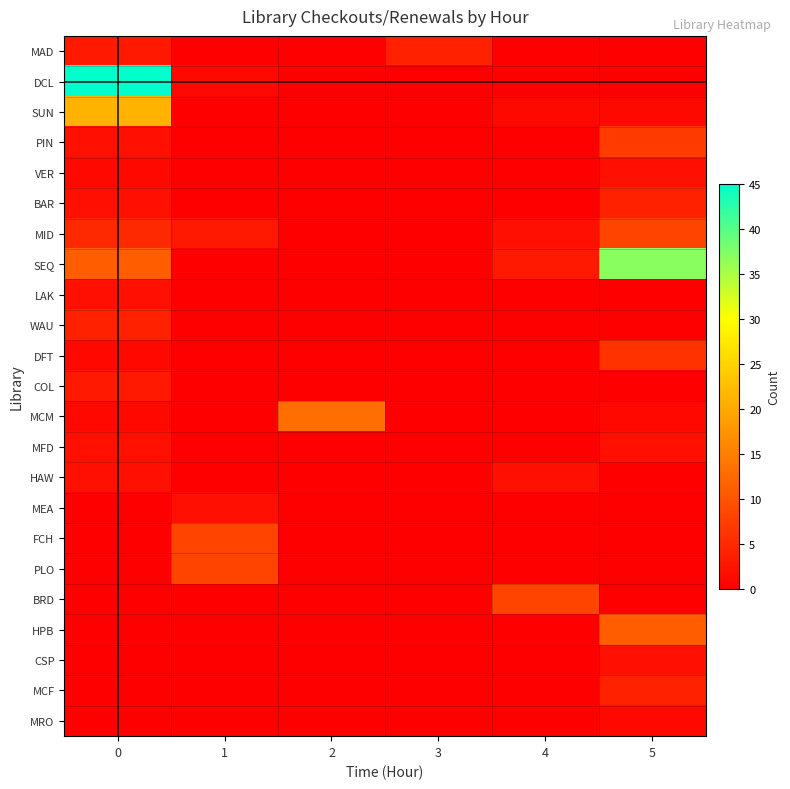

List the series in order of their peak value, highest first.

DCL, SEQ, SUN, MCM, HPB, MID, FCH, PLO, BRD, PIN, DFT, MAD, BAR, WAU, MCF, COL, VER, LAK, MFD, HAW, MEA, CSP, MRO